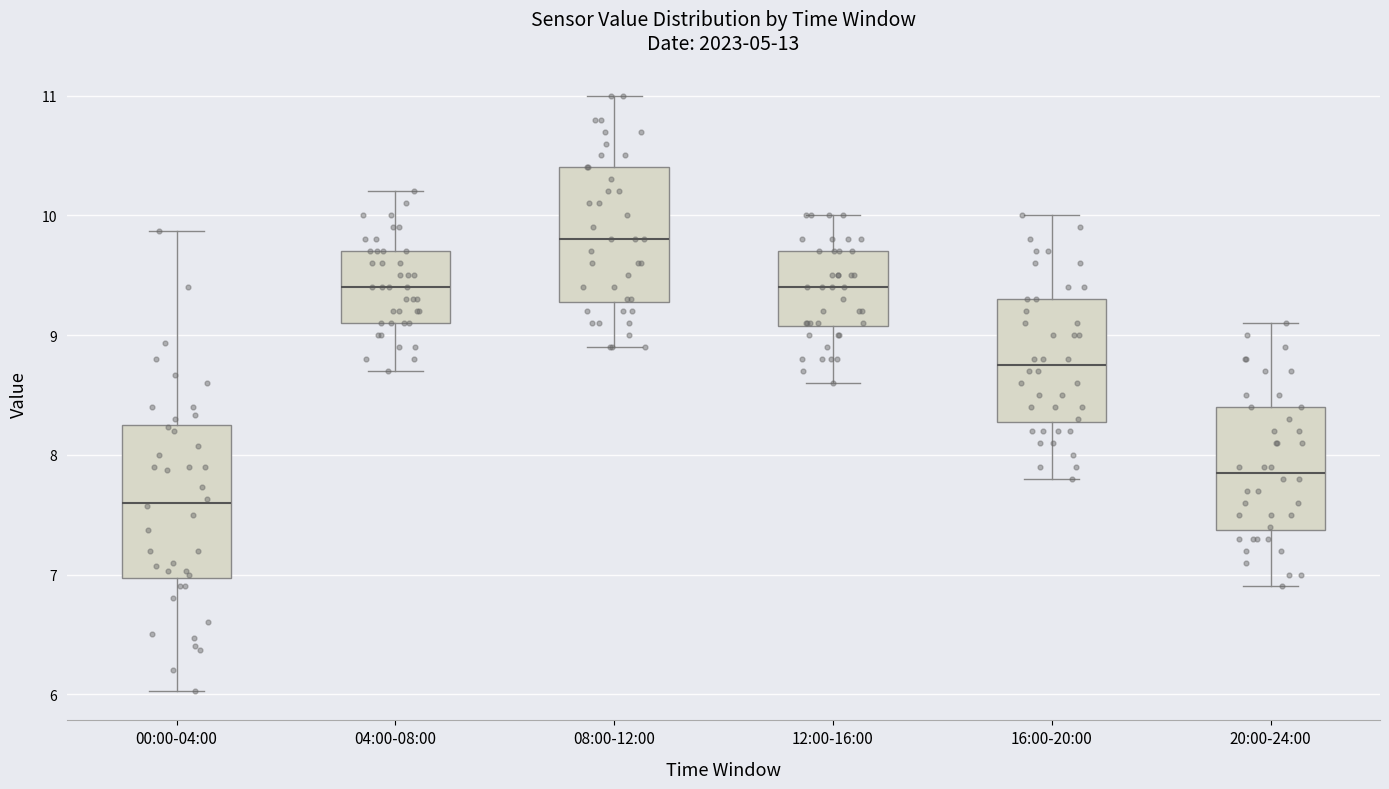

Comparing the boxes themselves (not the whiskers), which one is the tallest?

00:00-04:00